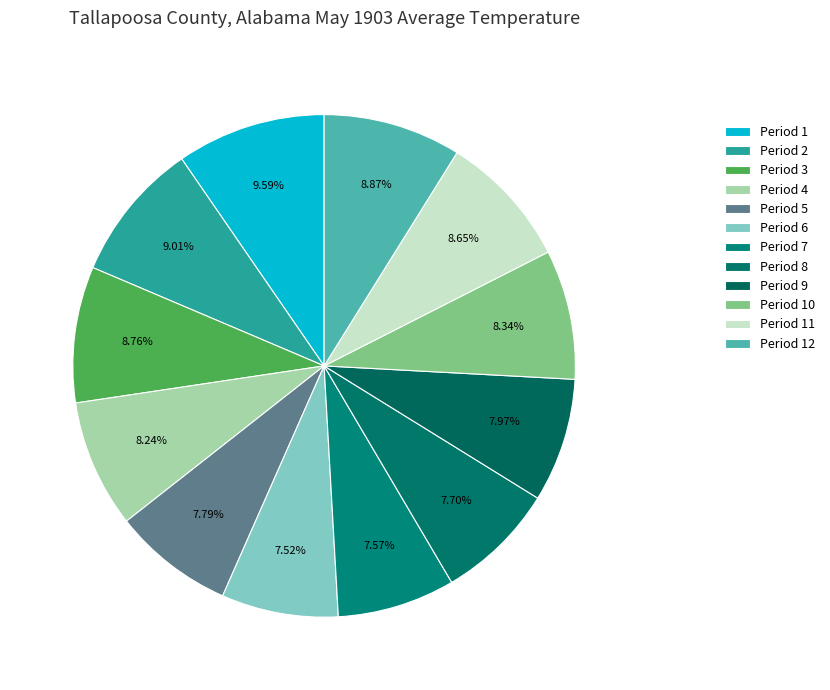

How many slices are in this pie chart?

12